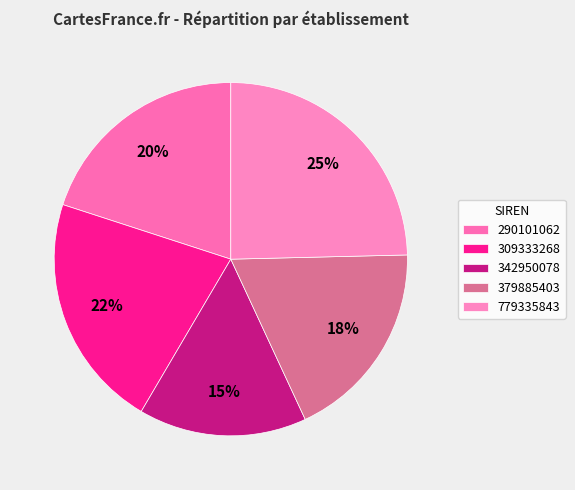

Is it true that 309333268 is 35% of the pie?

False